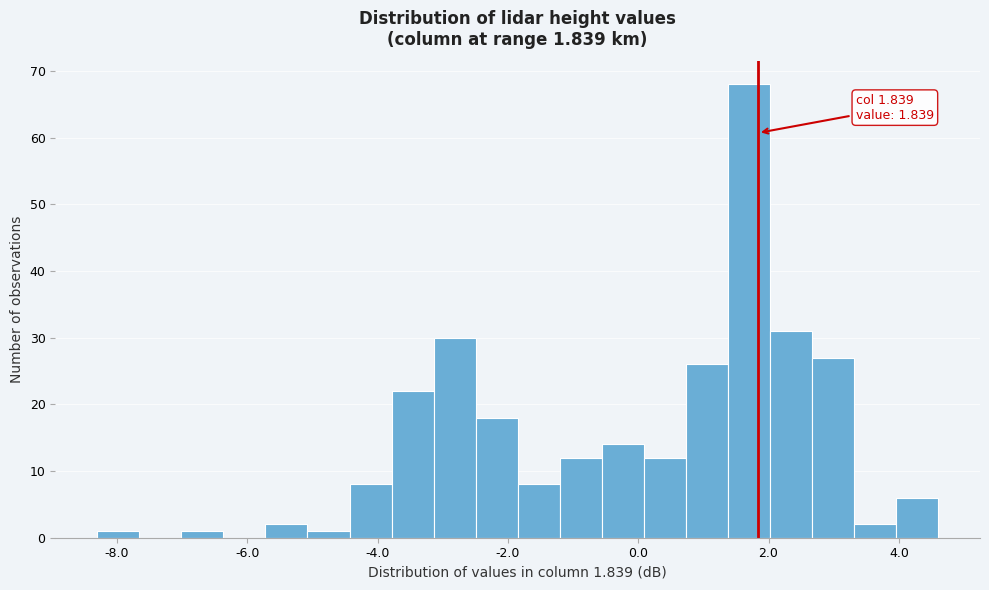

Read against the x-axis, roughly where is the centre of the tallest bar?

1.6